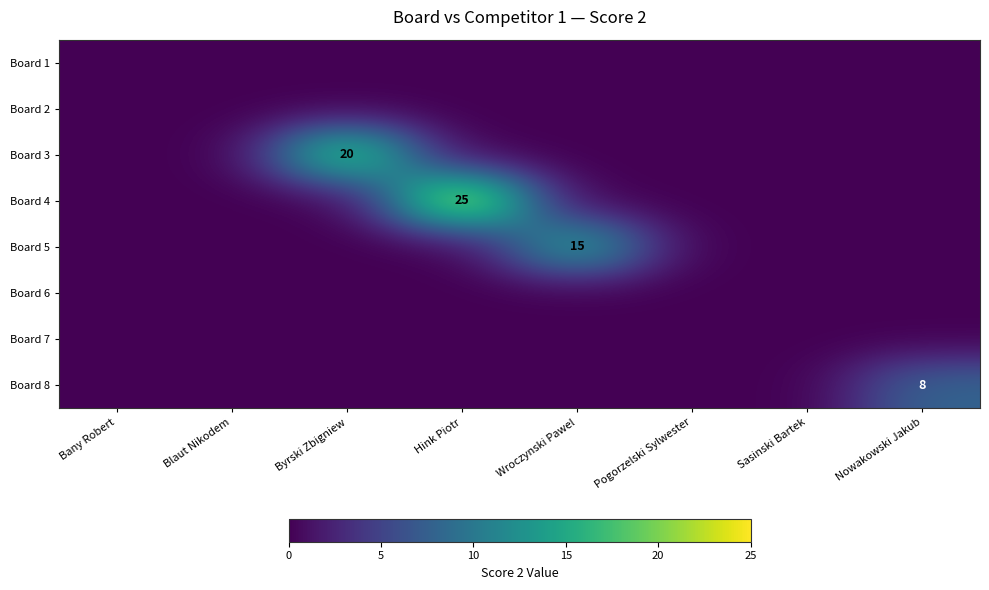

Is it true that Board 3 equals 12 at Byrski Zbigniew?

False